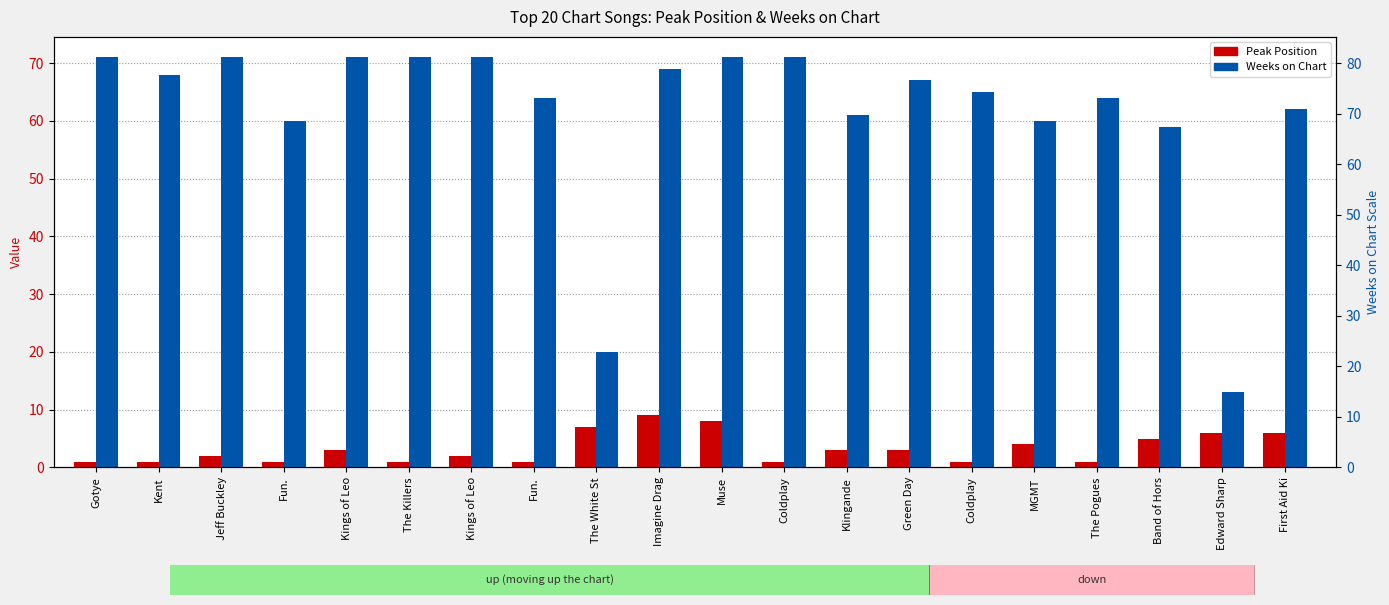

What is the greatest value displayed?

71